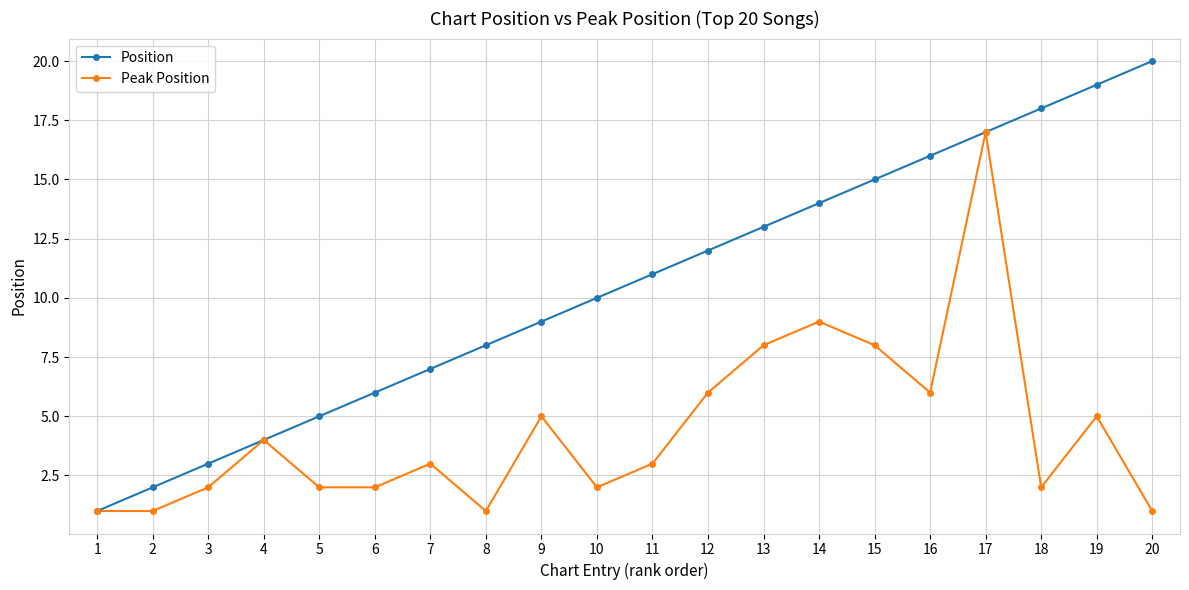

What is the total value across all series at 18?

20